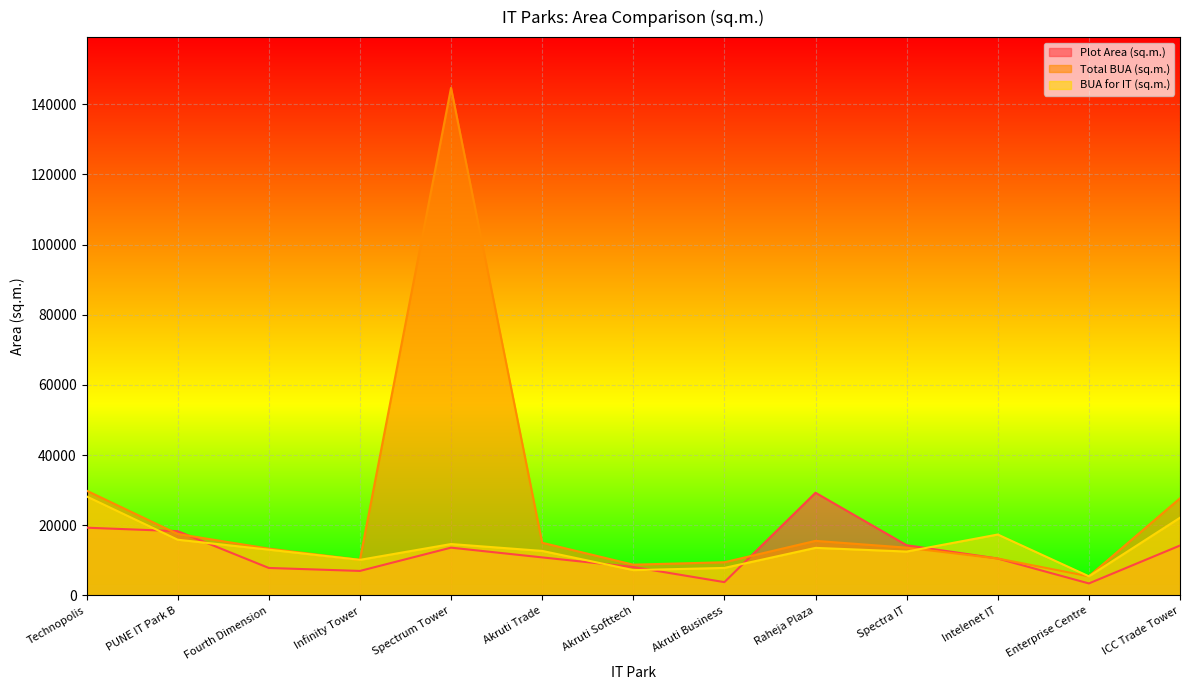

Which series ends up on top after the final intersection of Plot Area (sq.m.) and BUA for IT (sq.m.)?

BUA for IT (sq.m.)